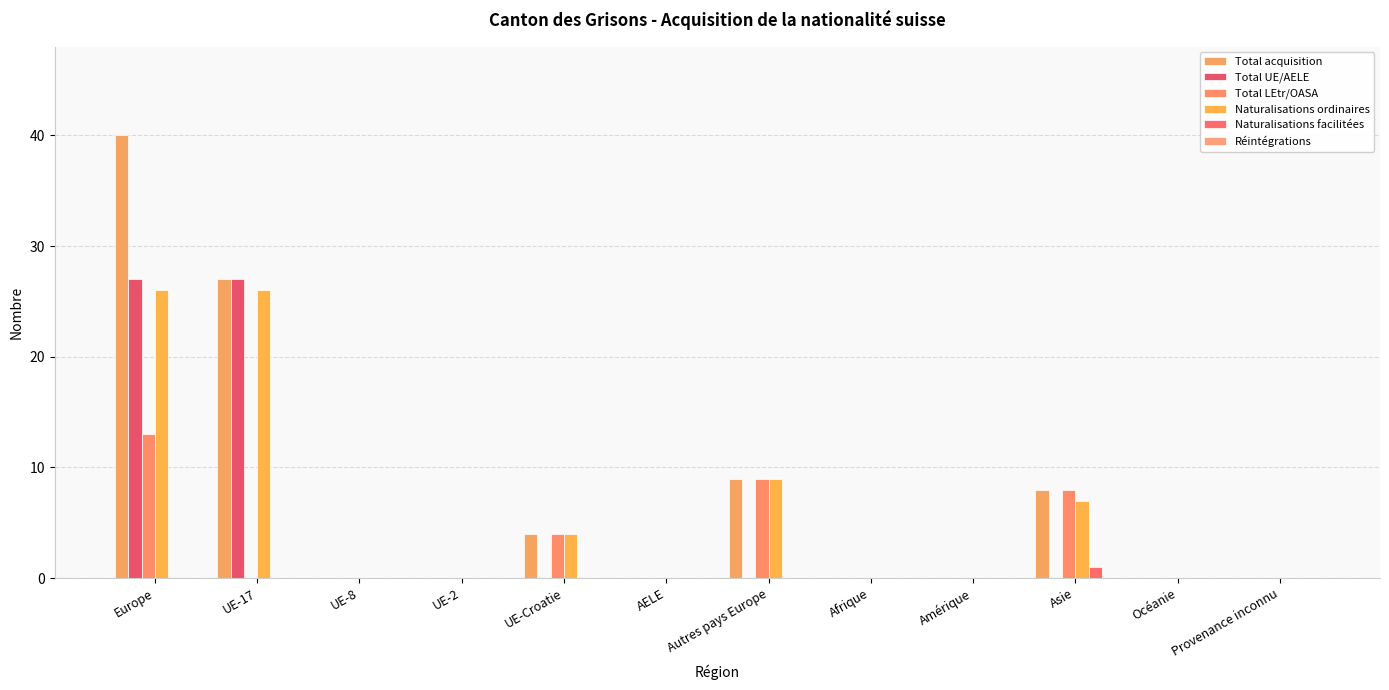

What is the label of the 8th bar from the right?

UE-Croatie